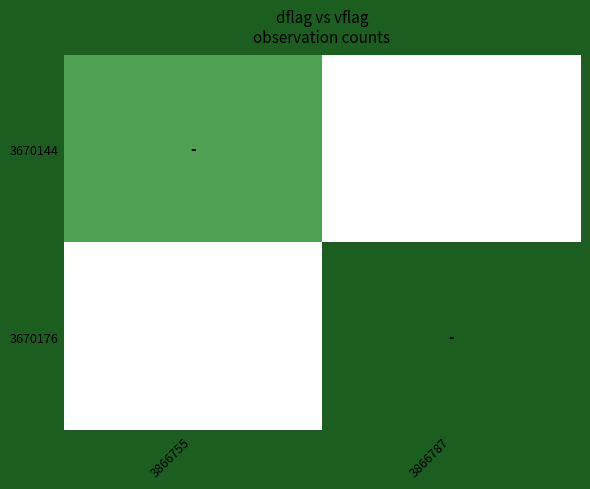

What is the total value across all series at 3866787?

1.0